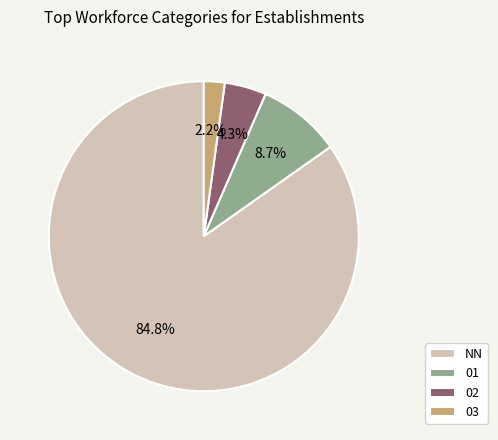

How much of the chart is everything except NN?

15.2%